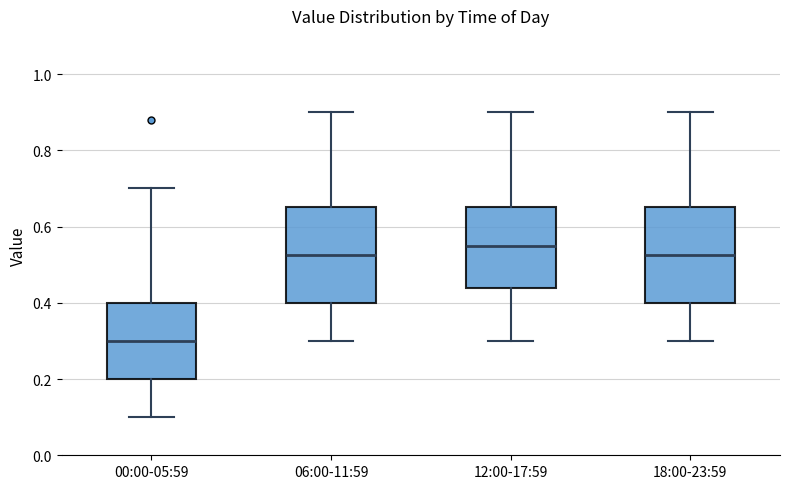

Reading left to right, transcribe this box plot: for each box, give where its median line is, the range the box spans, and where its two whiskers end, as read against the y-axis. The values are not printed on the chart, so give them approximately, as read against the axis.

00:00-05:59: median 0.30, box 0.20 to 0.40, whiskers 0.10 to 0.70
06:00-11:59: median 0.52, box 0.40 to 0.66, whiskers 0.30 to 0.90
12:00-17:59: median 0.56, box 0.44 to 0.66, whiskers 0.30 to 0.90
18:00-23:59: median 0.52, box 0.40 to 0.66, whiskers 0.30 to 0.90